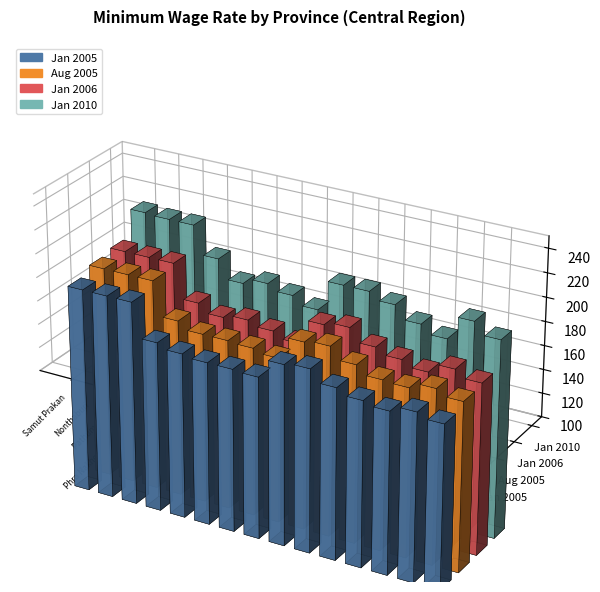

Reading right to left, what are all the values shown in this chart?

Jan 2005: 139	142	142	175	175	140	142	142	141	138	140	144	139	142	147	157	155	139	140	140	142	146	175	175	175
Aug 2005: 147	147	147	181	181	143	148	147	145	141	145	150	145	146	153	163	161	142	145	146	146	152	181	181	181
Jan 2006: 147	150	150	184	184	145	151	147	147	143	147	153	145	150	155	166	163	142	147	151	148	155	184	184	184
Jan 2010: 164	168	163	205	205	158	169	167	163	160	170	180	160	167	178	184	184	158	165	170	165	181	205	205	206